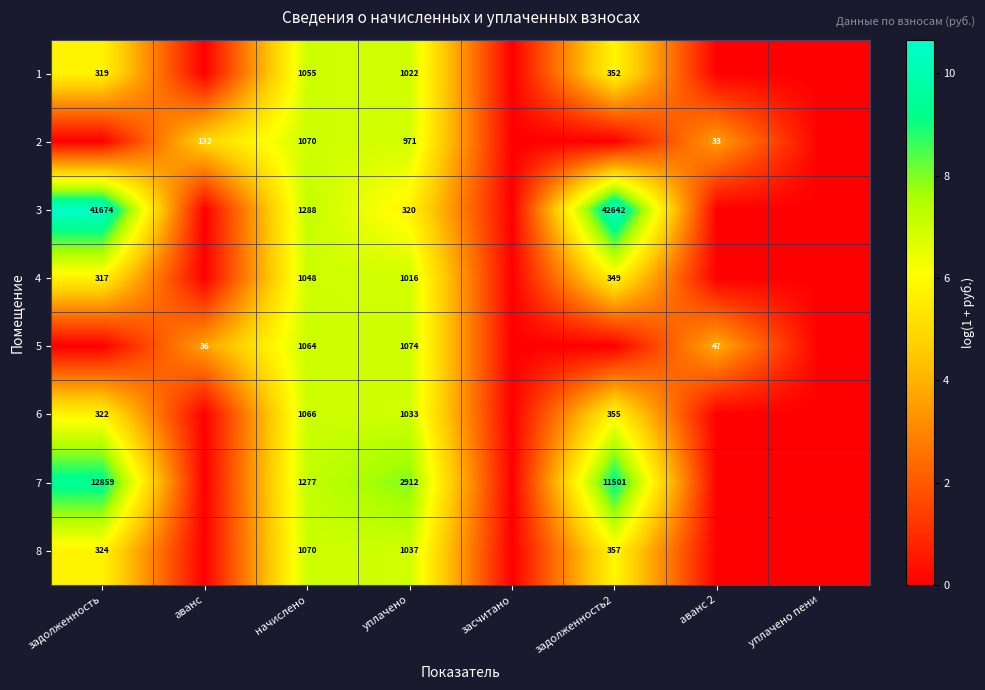

What is the total value across all series at начислено?

8938